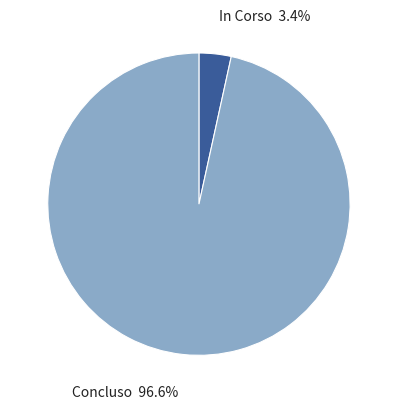

Which has a higher value, In Corso or Concluso?

Concluso